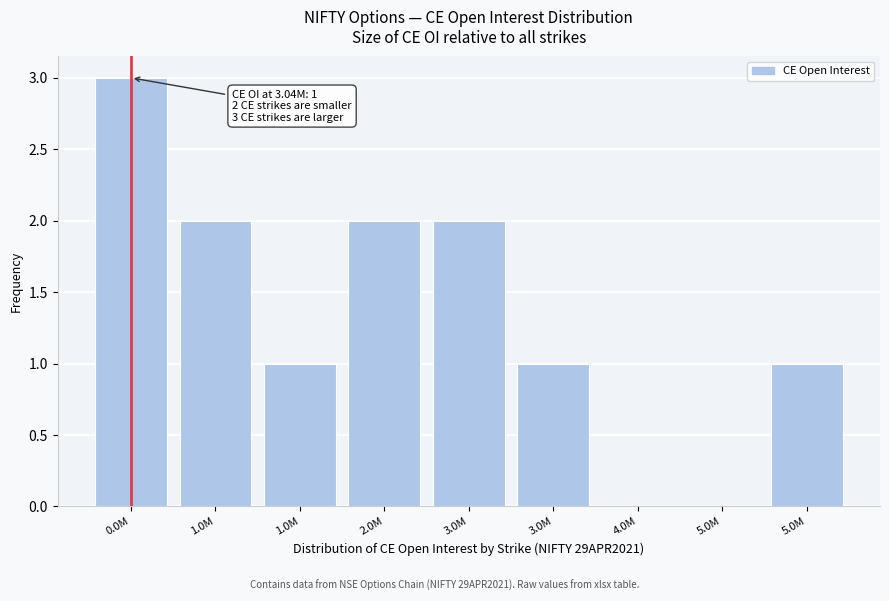

Count the number of categories in the chart.

9